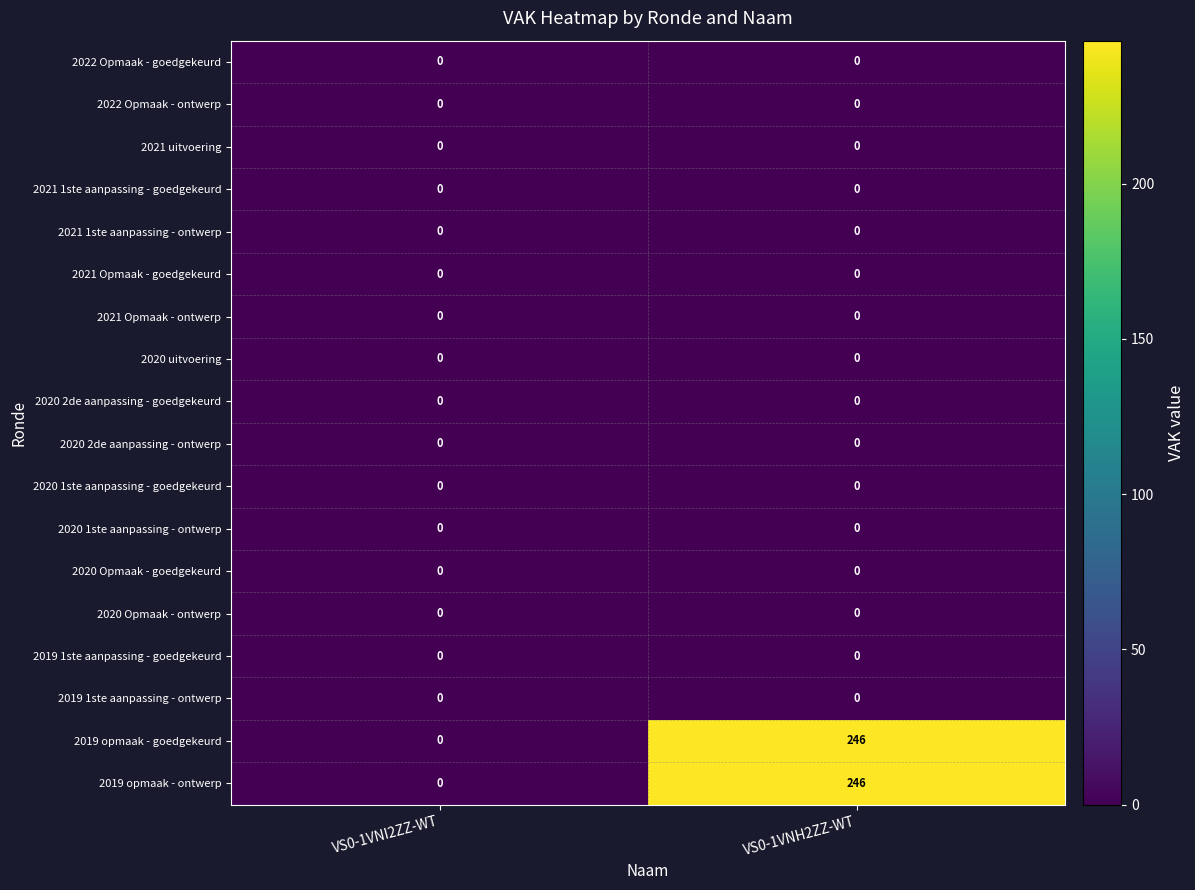

At which category is the sum across all series the highest?

VS0-1VNH2ZZ-WT